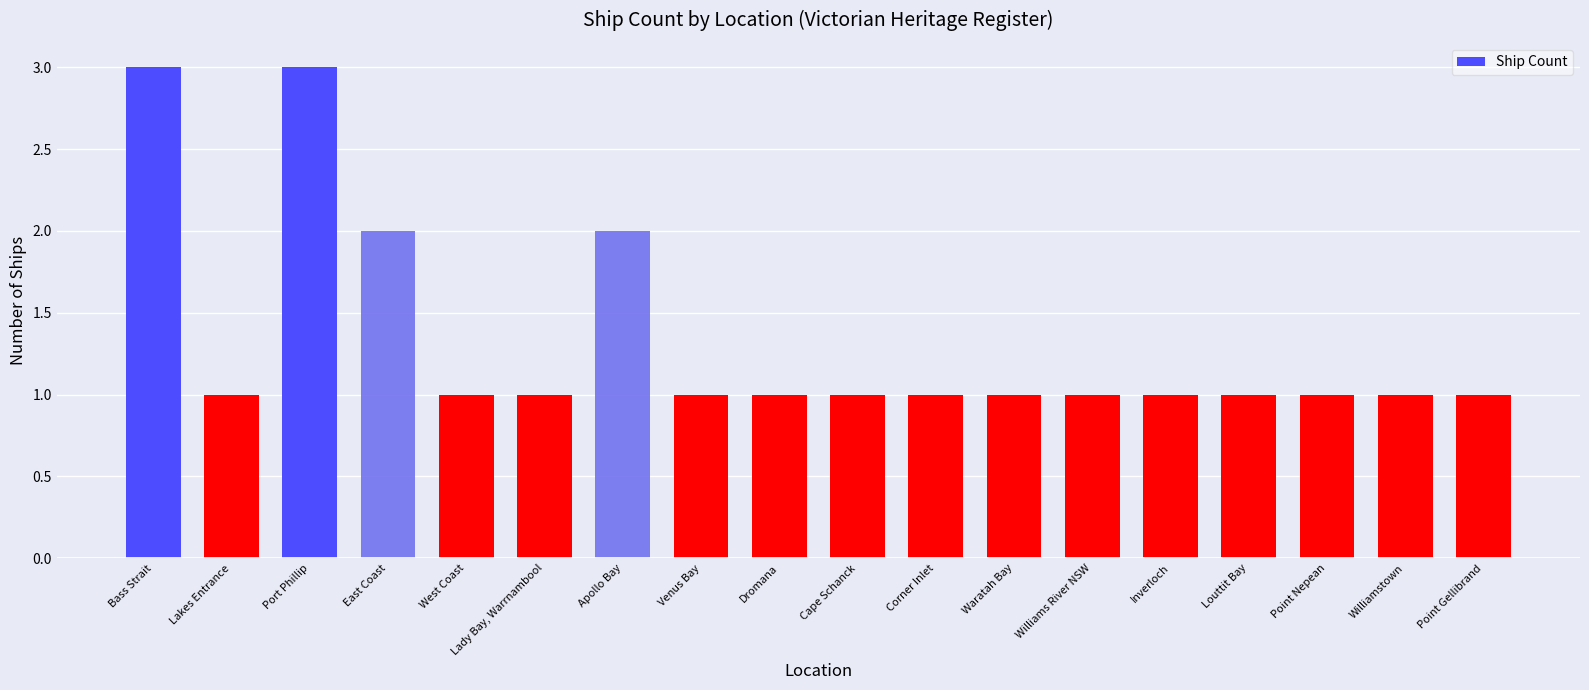

Reading right to left, extract all data points from this chart.

Point Gellibrand=1	Williamstown=1	Point Nepean=1	Louttit Bay=1	Inverloch=1	Williams River NSW=1	Waratah Bay=1	Corner Inlet=1	Cape Schanck=1	Dromana=1	Venus Bay=1	Apollo Bay=2	Lady Bay, Warrnambool=1	West Coast=1	East Coast=2	Port Phillip=3	Lakes Entrance=1	Bass Strait=3